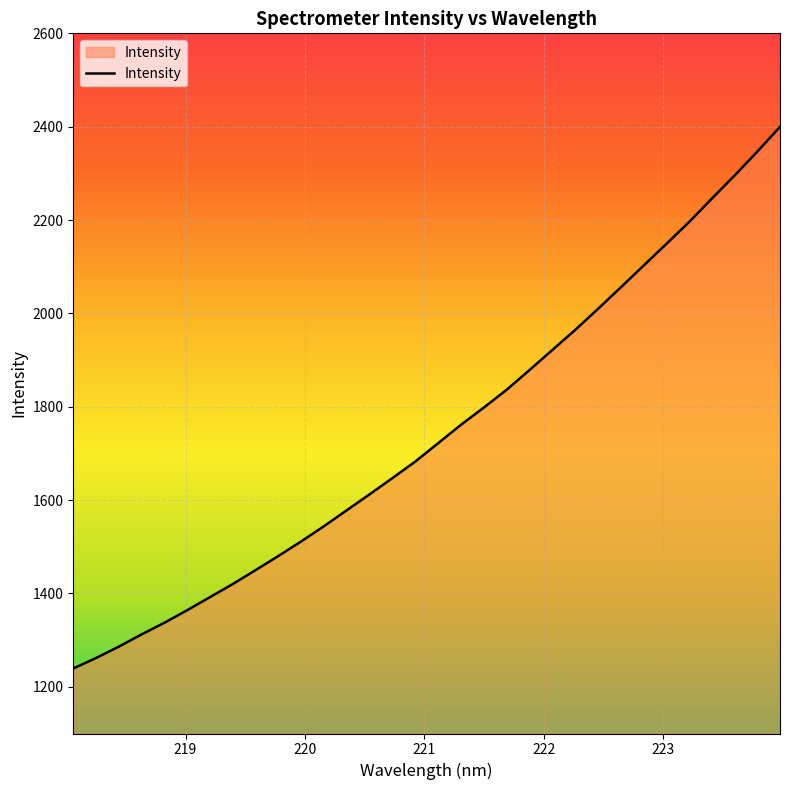

What is the smallest value displayed?

1239.3